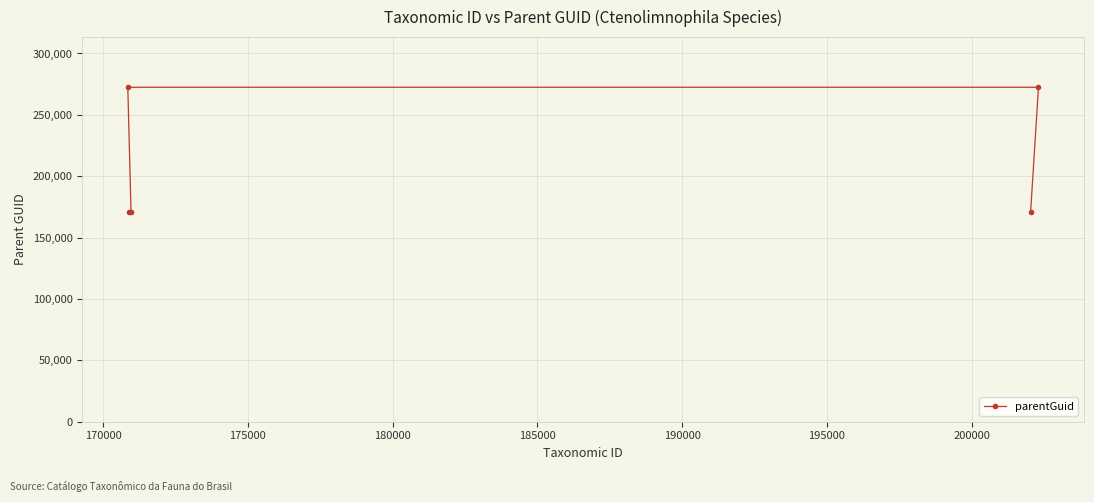

What is the value of the 1st point from the left?

272461